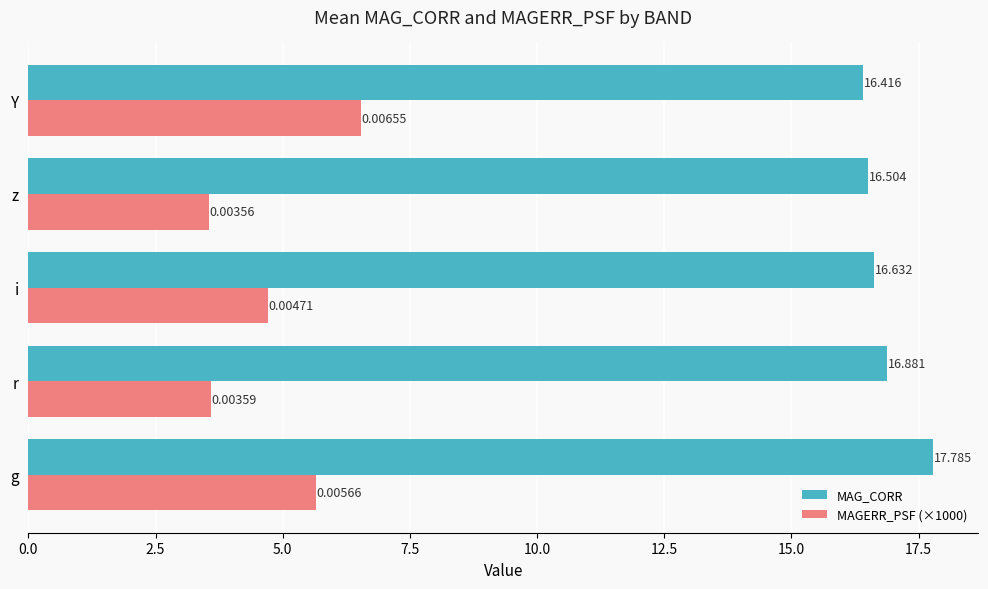

Which label corresponds to the smallest value in the chart?

z